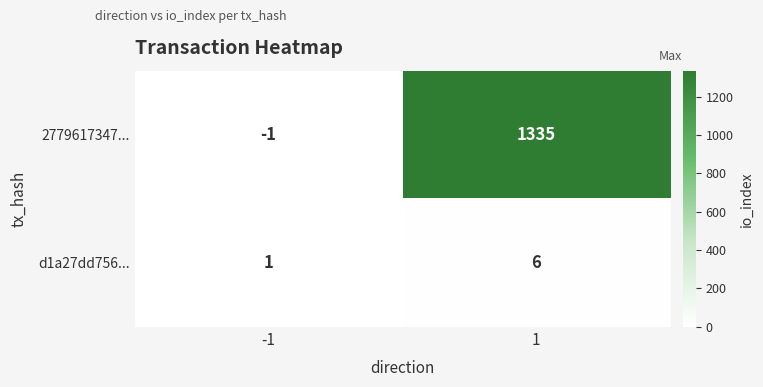

What is the greatest value displayed?

1335